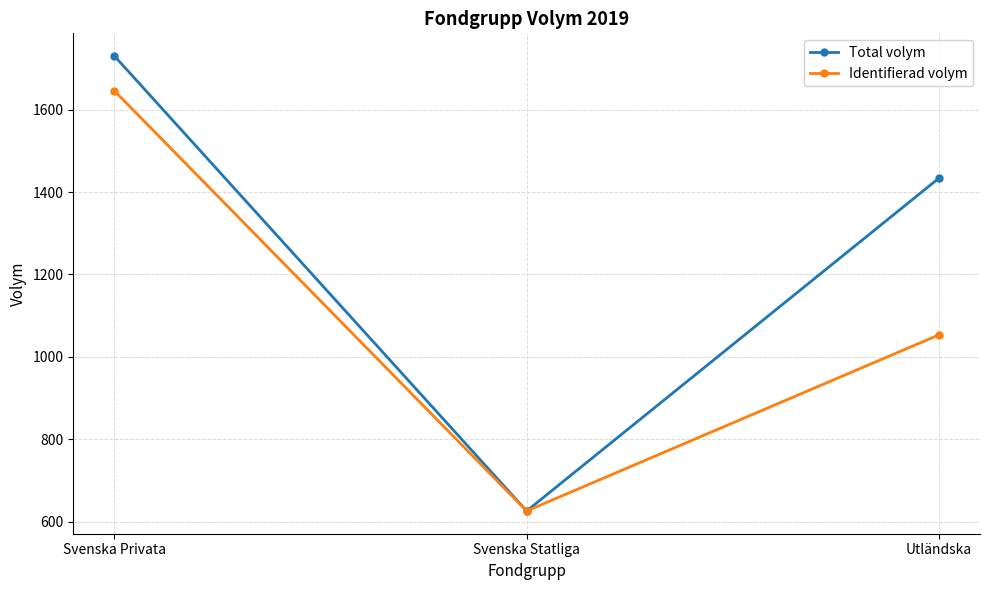

True or false: Identifierad volym has a value of 625.9 at Svenska Statliga.

True